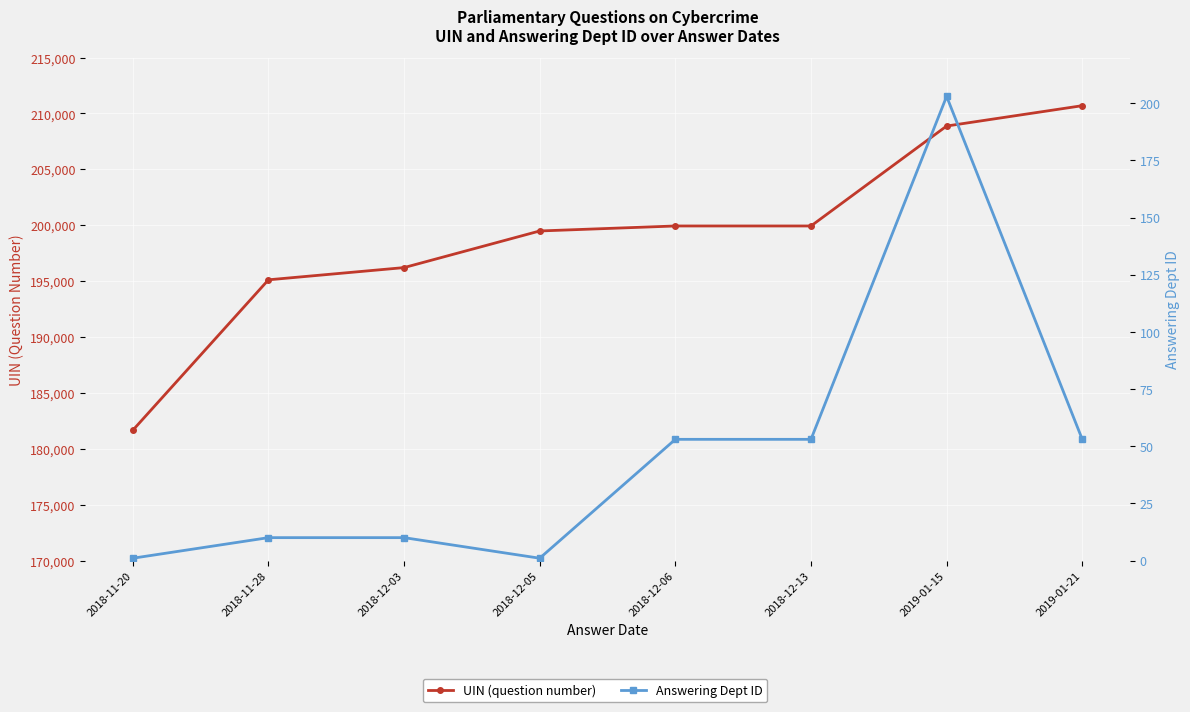

The Answering Dept ID series shows 53 at 2018-12-13. True or false?

True